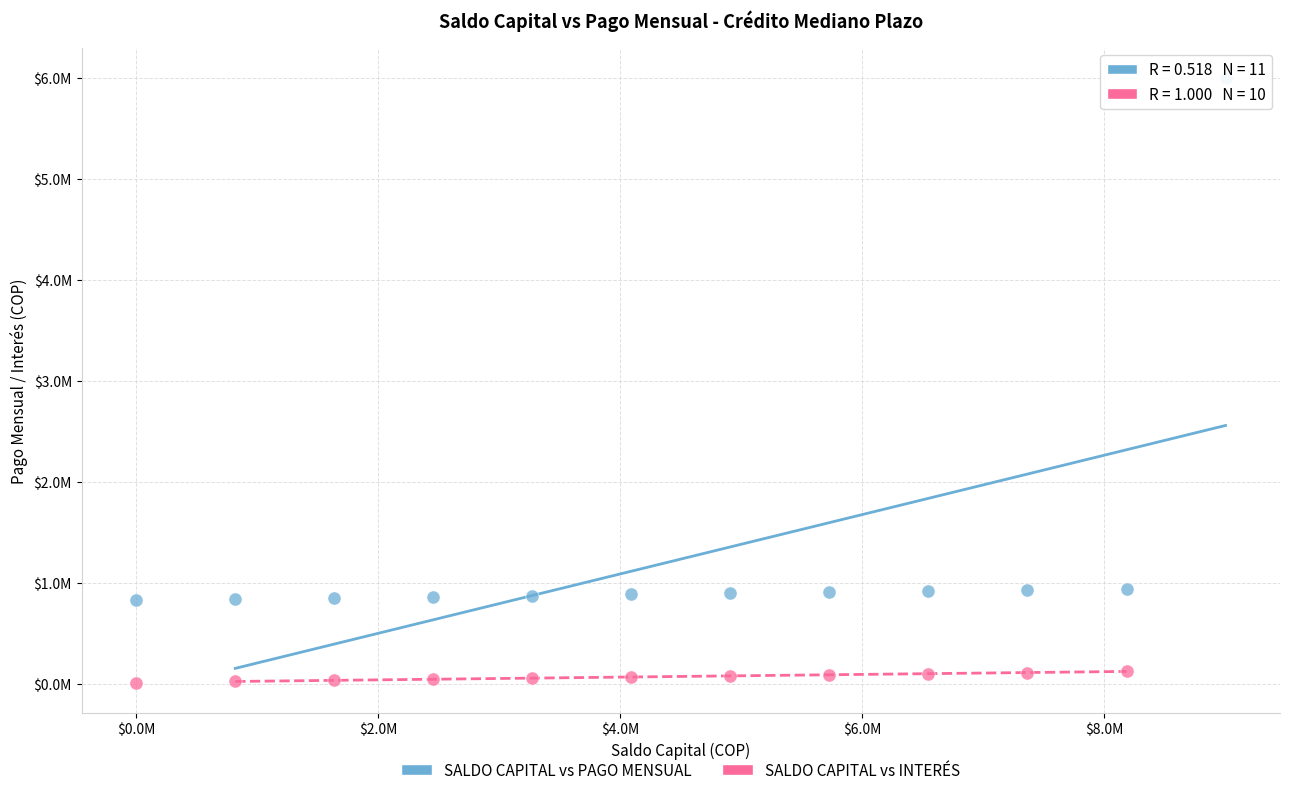

What are all the series names shown in the legend?

SALDO CAPITAL vs PAGO MENSUAL, SALDO CAPITAL vs INTERÉS